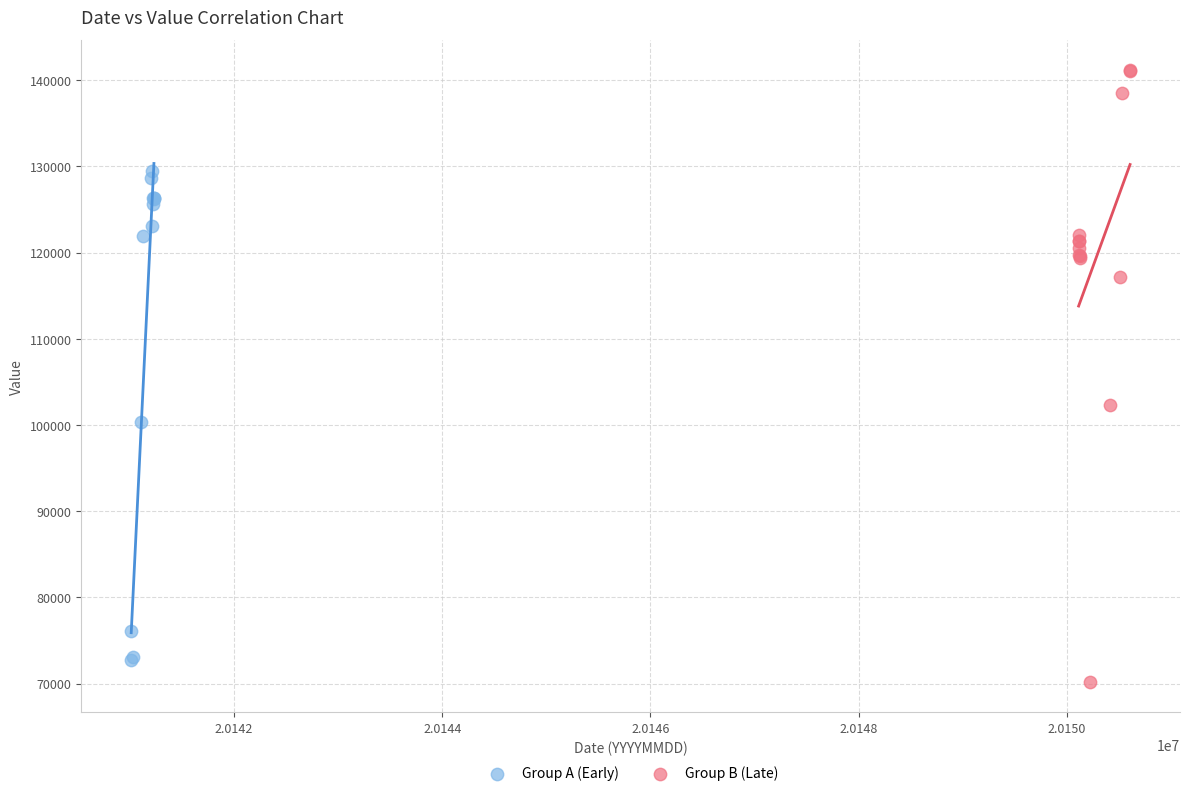

Which series contains the highest Y value?

Group B (Late)